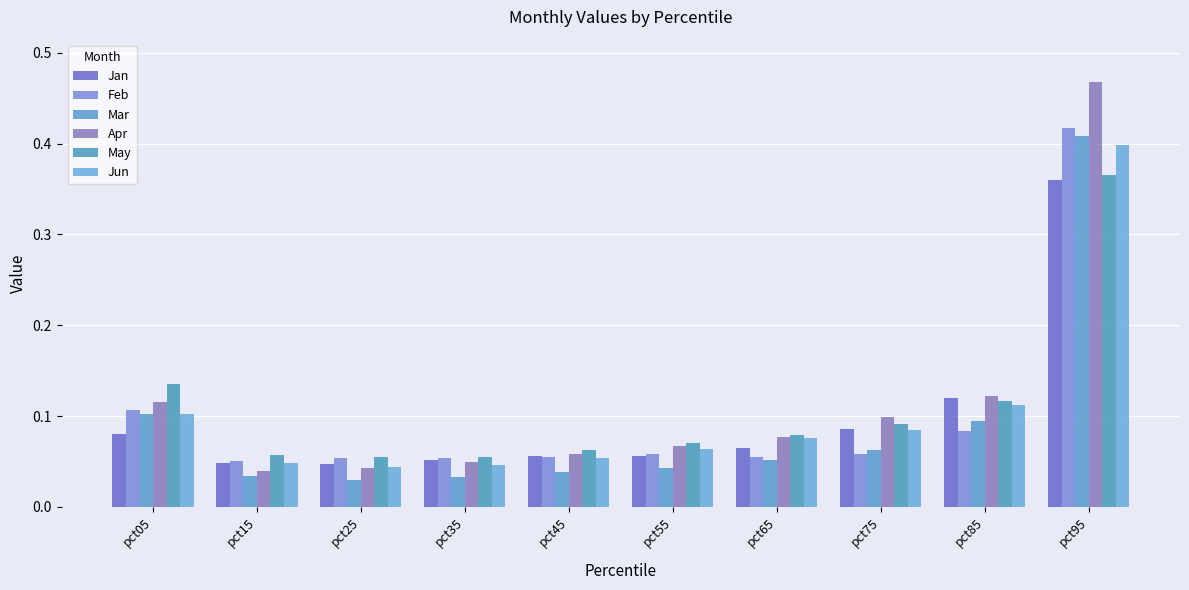

Is it true that May equals 0.1 at pct75?

True